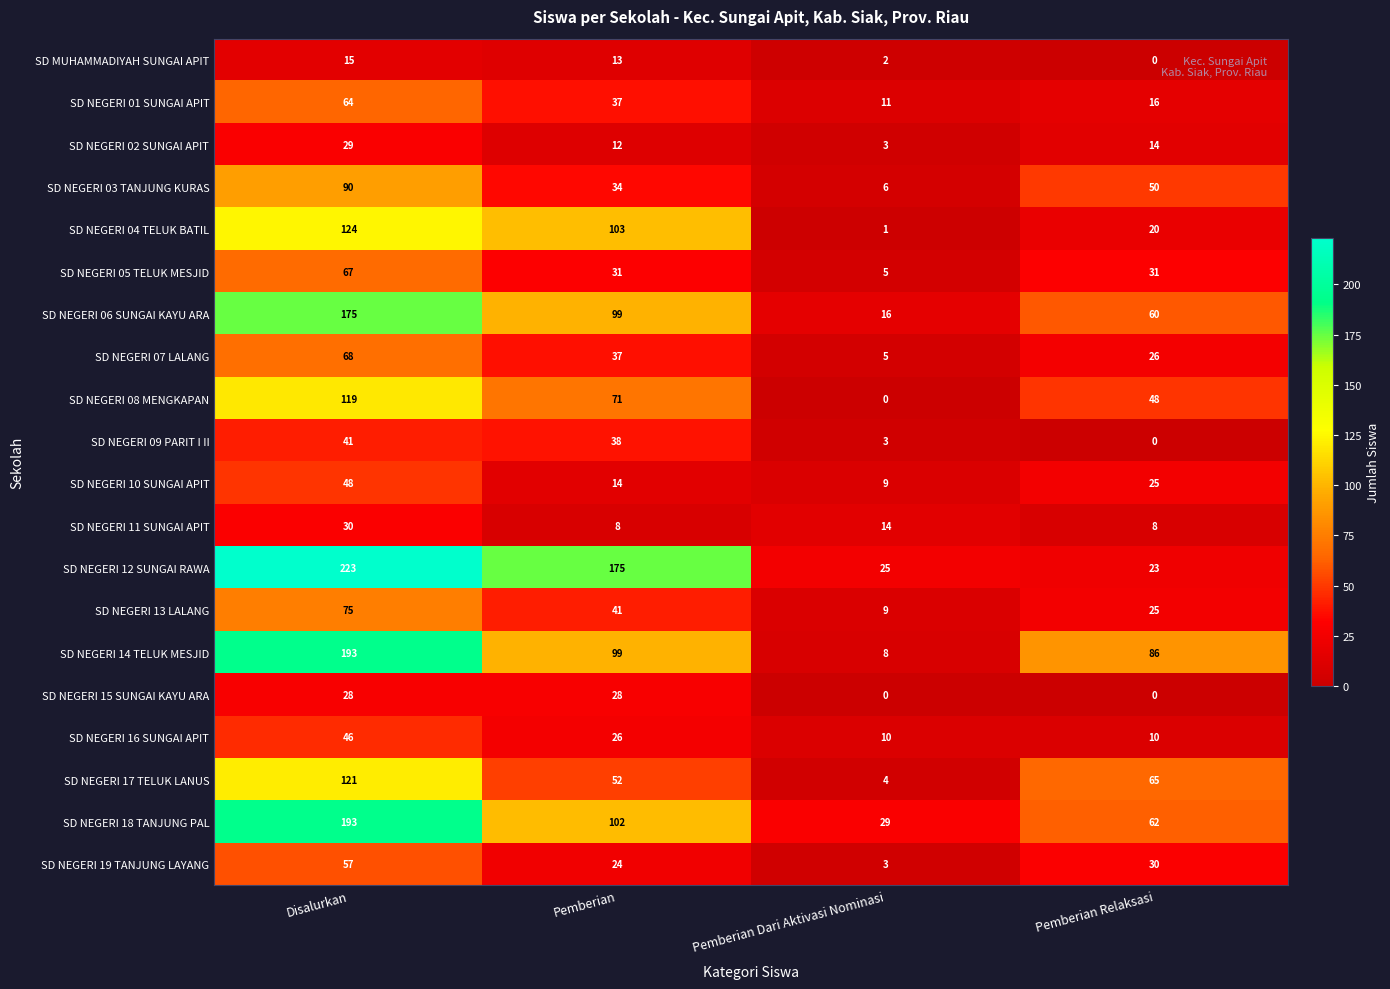

At how many categories does at least one series exceed 93?

2